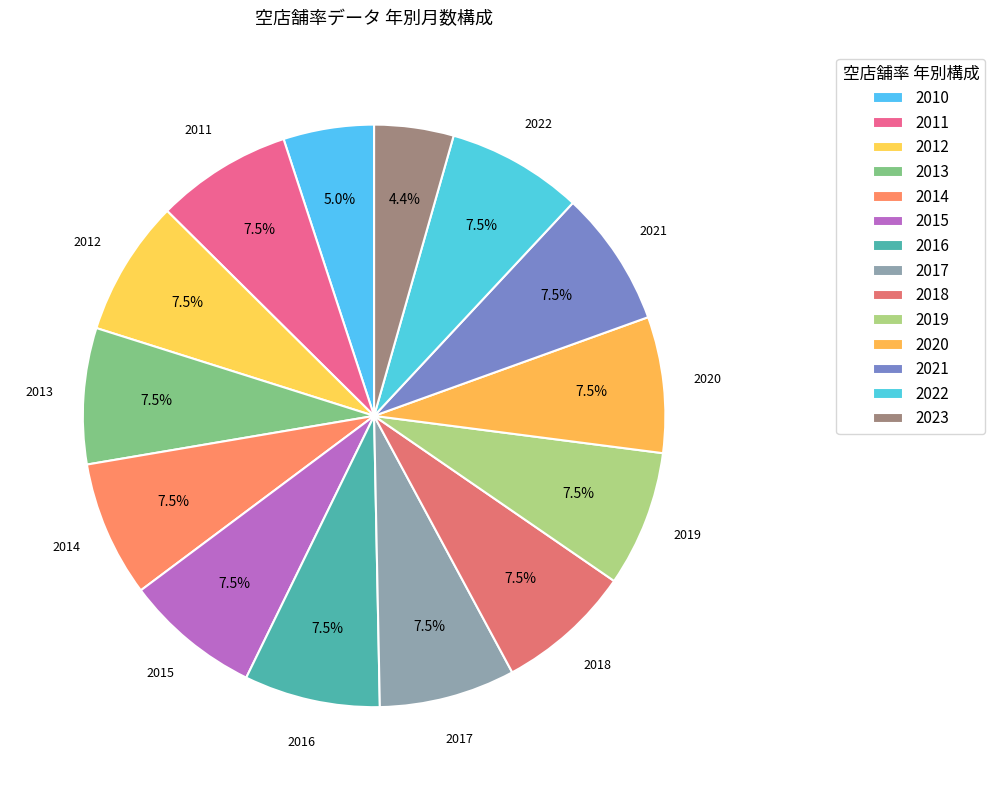

Does 2013 represent more than half of the total?

No